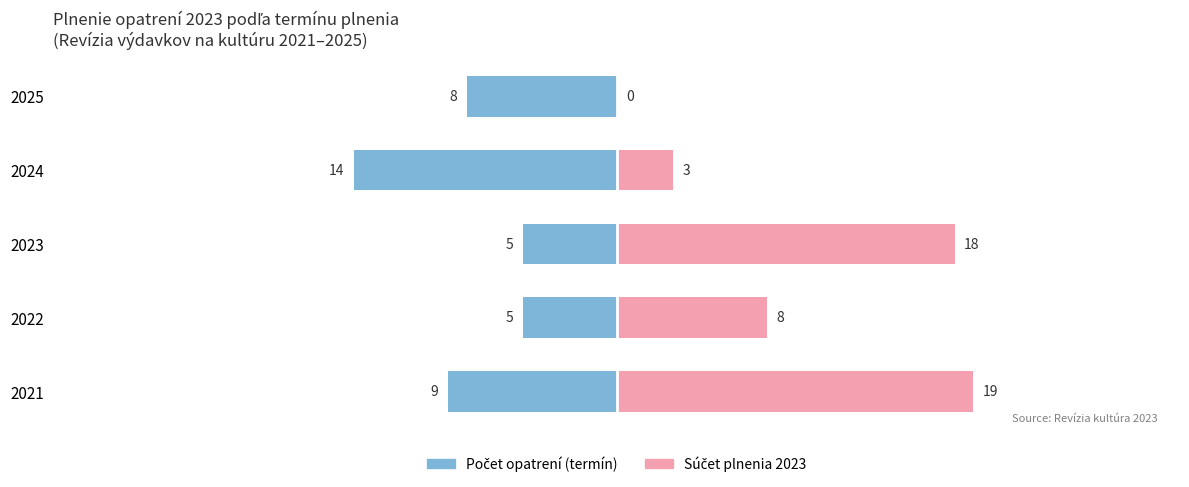

What is the spread (max minus min) of values at 2024?

17